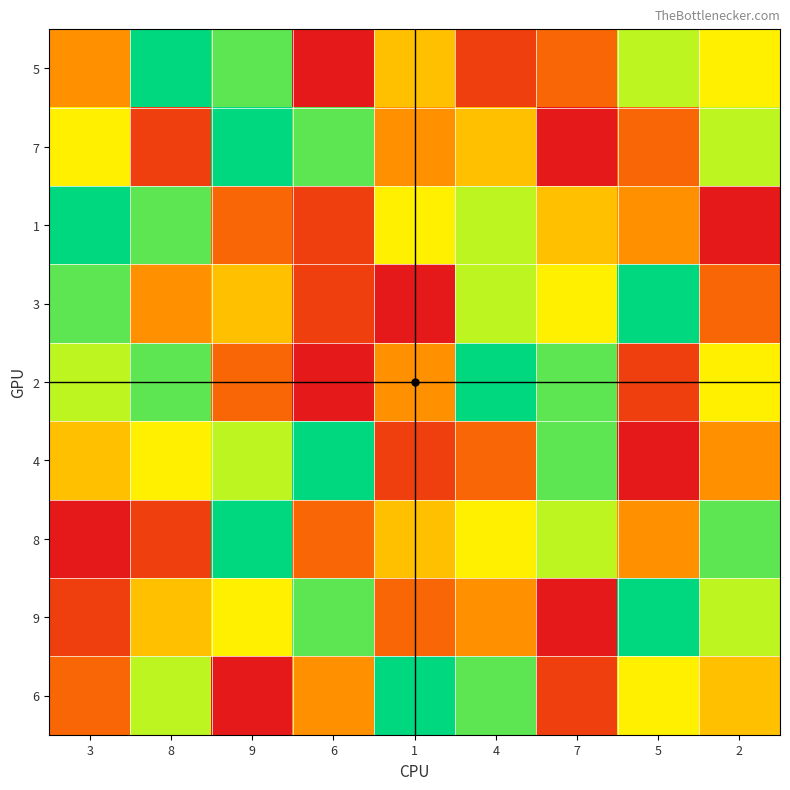

Which label corresponds to the smallest value in the chart?

6